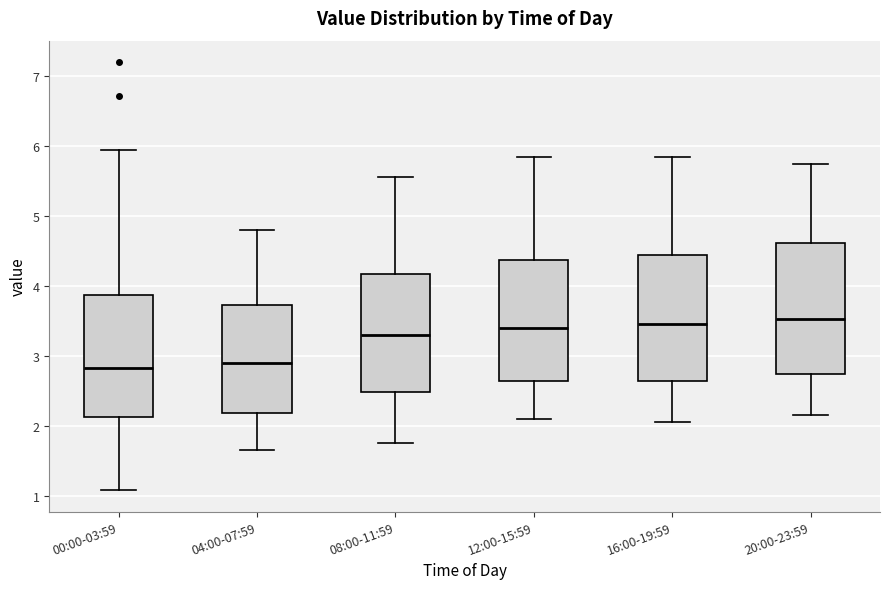

Reading left to right, read every box against the y-axis: the position of its median line, the range the box covers, and the ends of its whiskers. The values are not printed on the chart, so give them approximately, as read against the axis.

00:00-03:59: median 2.8, box 2.1 to 3.9, whiskers 1.1 to 6.0
04:00-07:59: median 2.9, box 2.2 to 3.7, whiskers 1.7 to 4.8
08:00-11:59: median 3.3, box 2.5 to 4.2, whiskers 1.8 to 5.6
12:00-15:59: median 3.4, box 2.6 to 4.4, whiskers 2.1 to 5.9
16:00-19:59: median 3.5, box 2.6 to 4.4, whiskers 2.1 to 5.9
20:00-23:59: median 3.5, box 2.7 to 4.6, whiskers 2.2 to 5.8